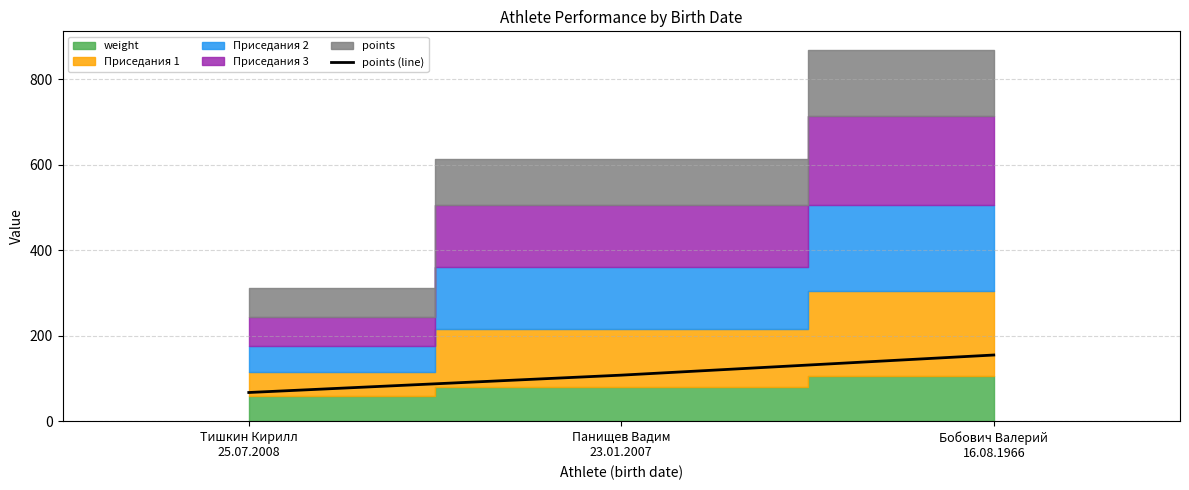

Where does the data first go above 108?

Панищев Вадим
23.01.2007